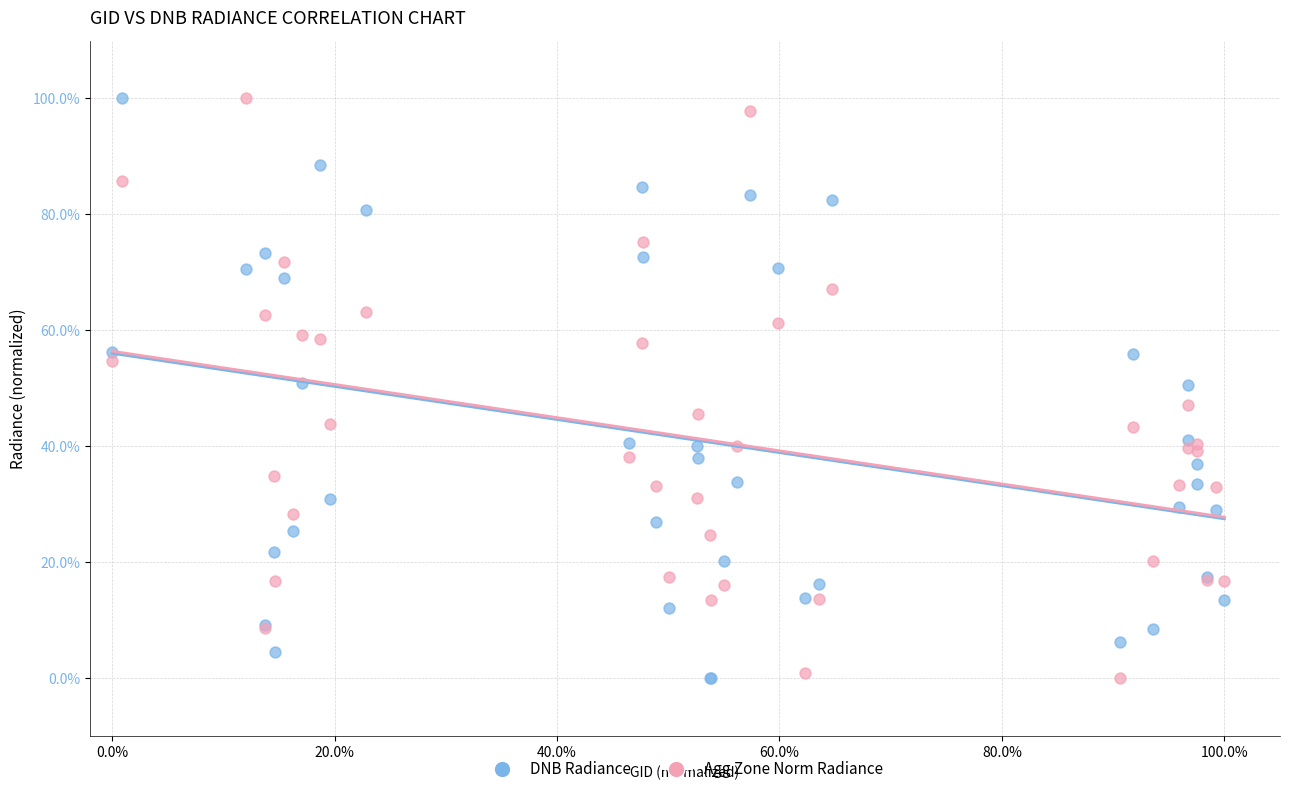

What are all the series names shown in the legend?

DNB Radiance, Agg Zone Norm Radiance